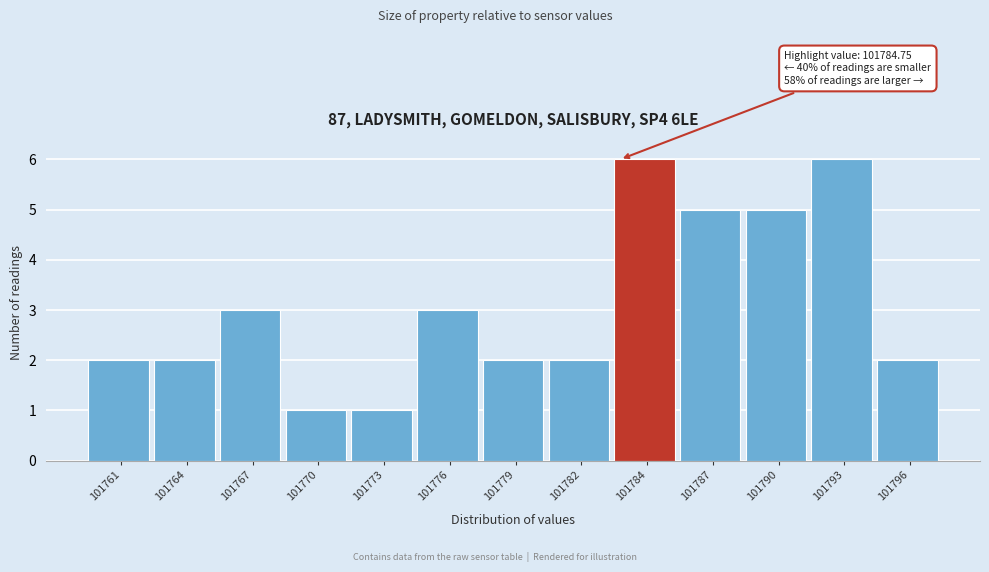

Reading right to left, what are all the values shown in this chart?

101796=2	101793=6	101790=5	101787=5	101784=6	101782=2	101779=2	101776=3	101773=1	101770=1	101767=3	101764=2	101761=2